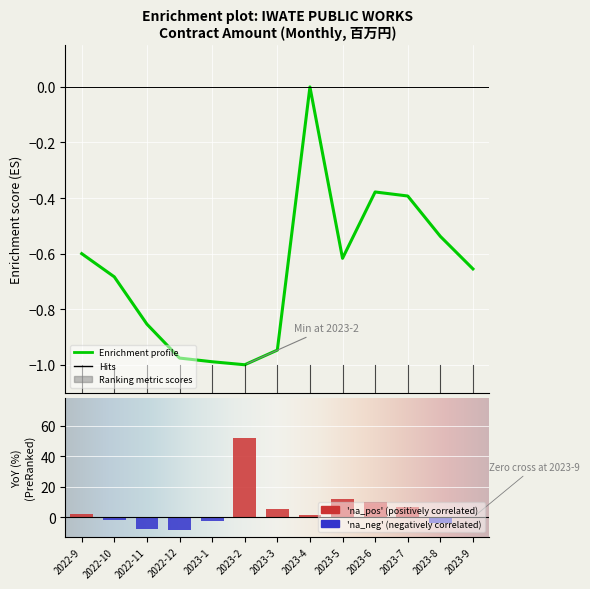

How many groups of bars are there?

13